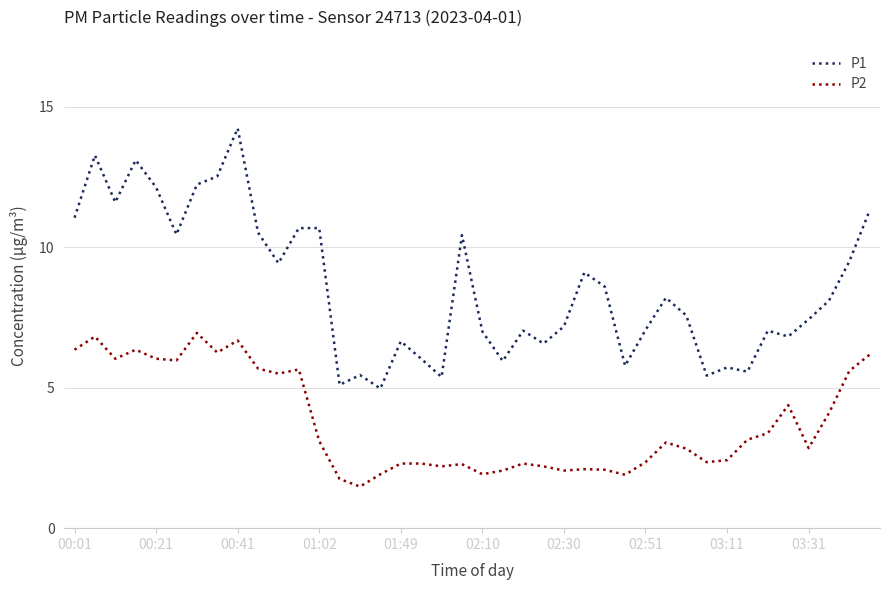

True or false: P2 and P1 intersect in this chart.

False